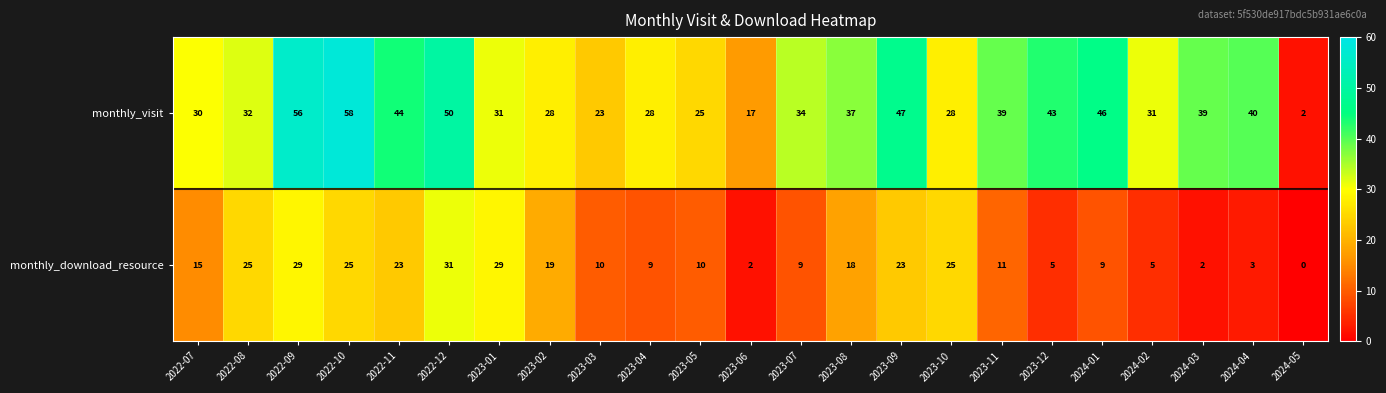

True or false: monthly_download_resource has a value of 41 at 2022-10.

False